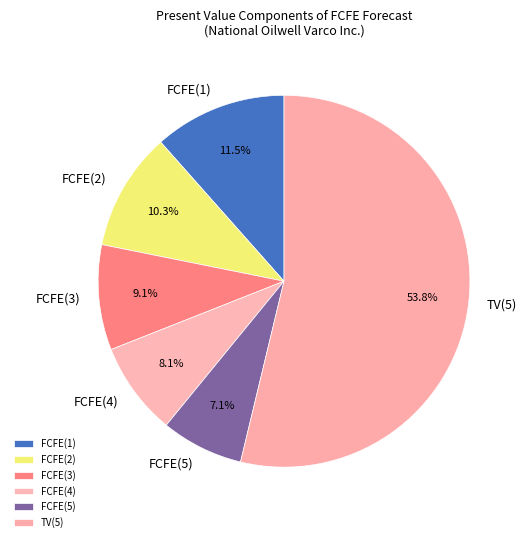

Between FCFE(4) and FCFE(3), which is larger?

FCFE(3)